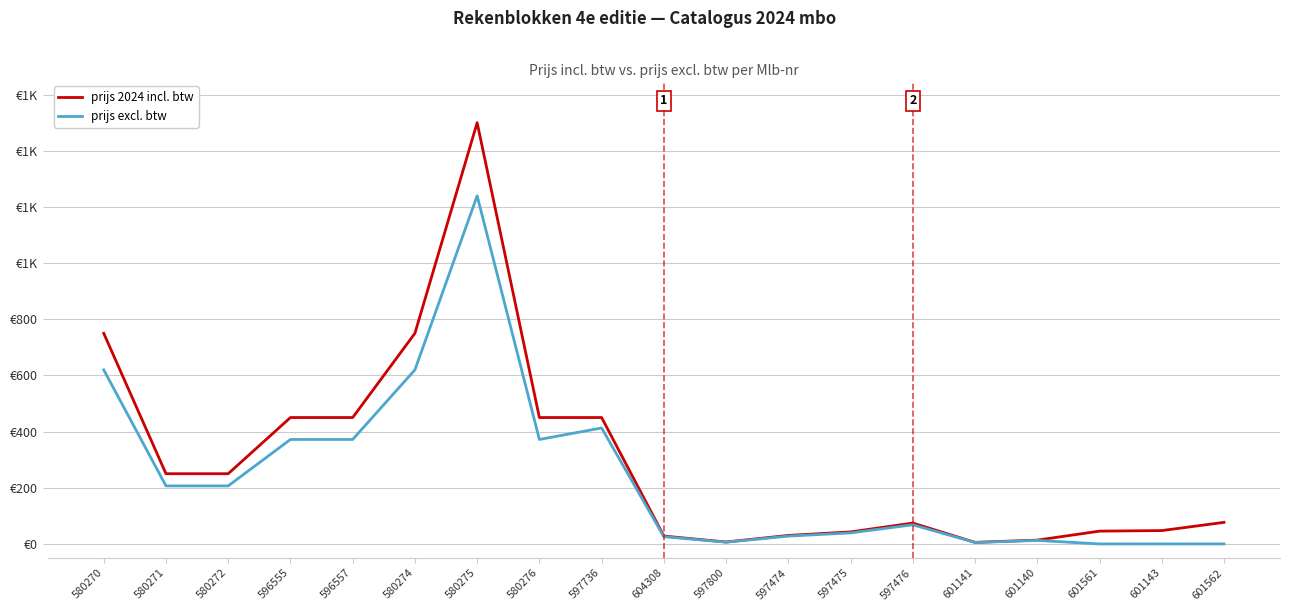

At which label does prijs excl. btw first exceed 68?

580270